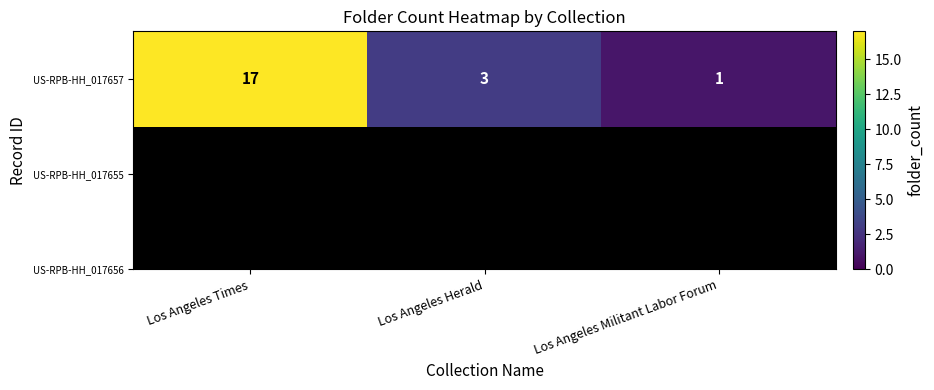

True or false: the data shows 17 at Los Angeles Times.

True